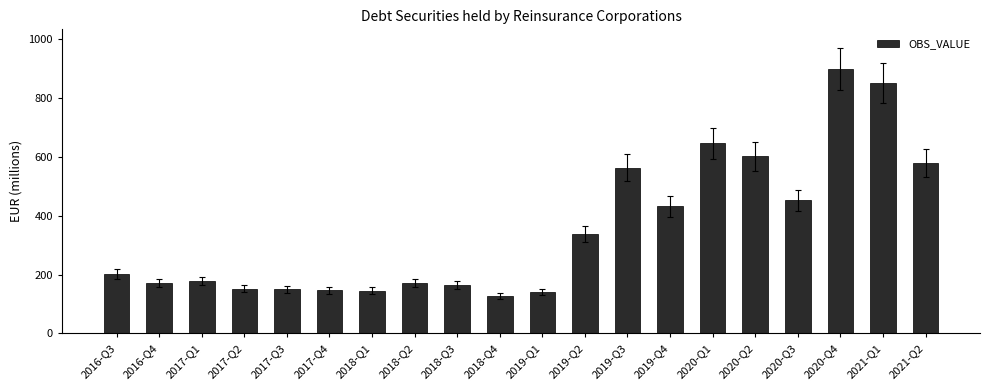

At which category does the chart reach its minimum across all series?

2018-Q4